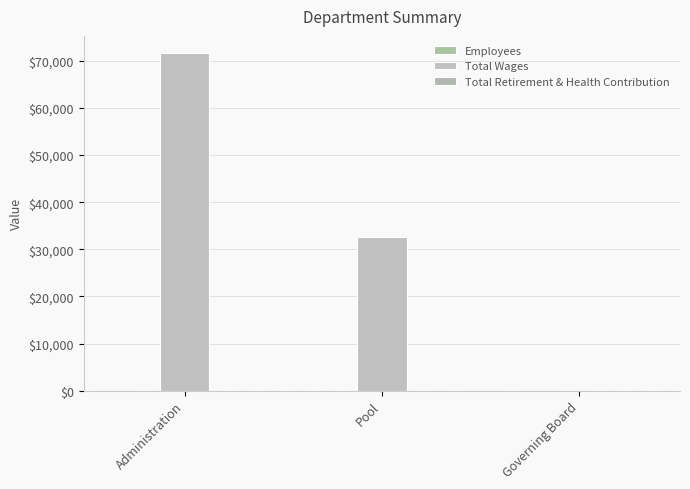

How many groups of bars are there?

3